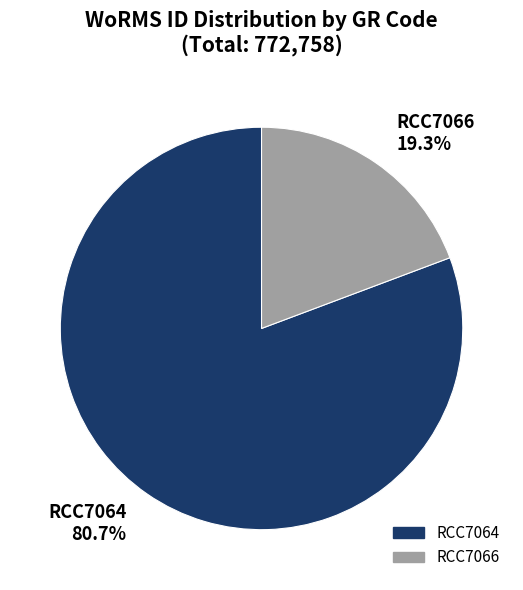

Rank the categories by value from lowest to highest.

RCC7066, RCC7064